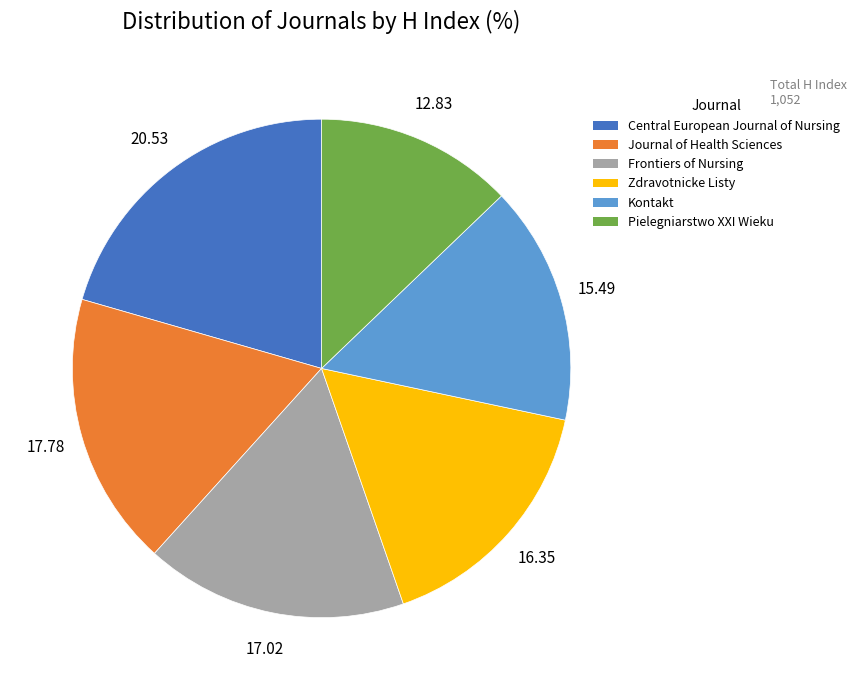

Combined, do Kontakt and Journal of Health Sciences account for over 50%?

No